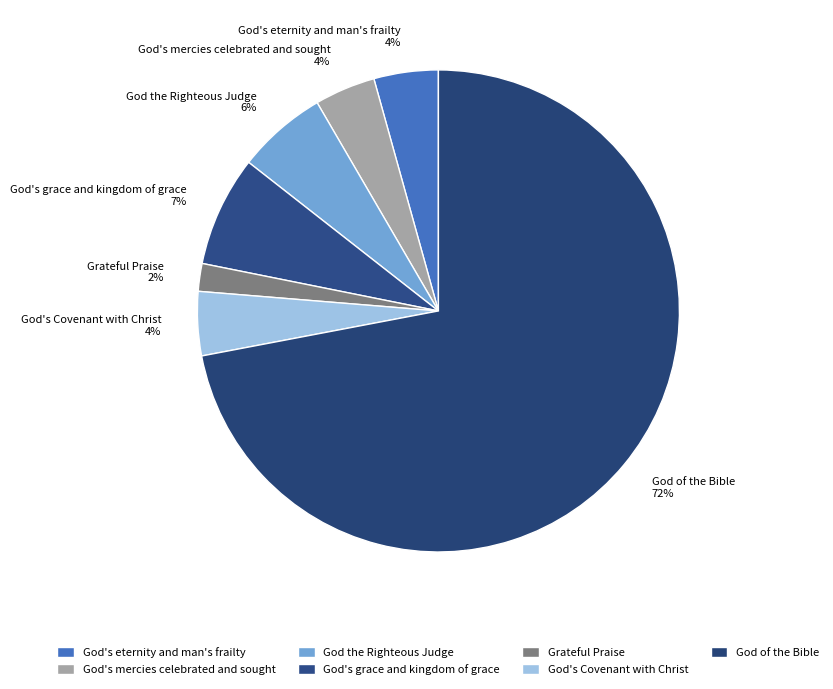

Is the sum of God of the Bible 72% and God's eternity and man's frailty 4% greater than half?

Yes